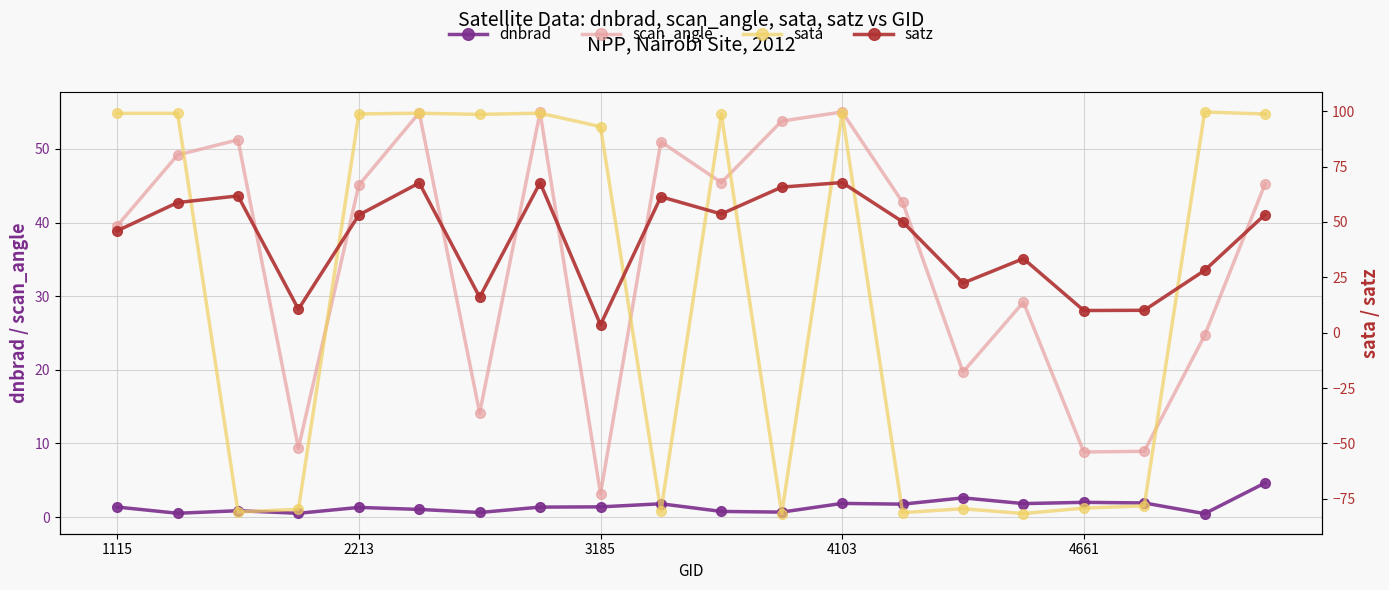

True or false: scan_angle has more than 2 interior local peaks.

True